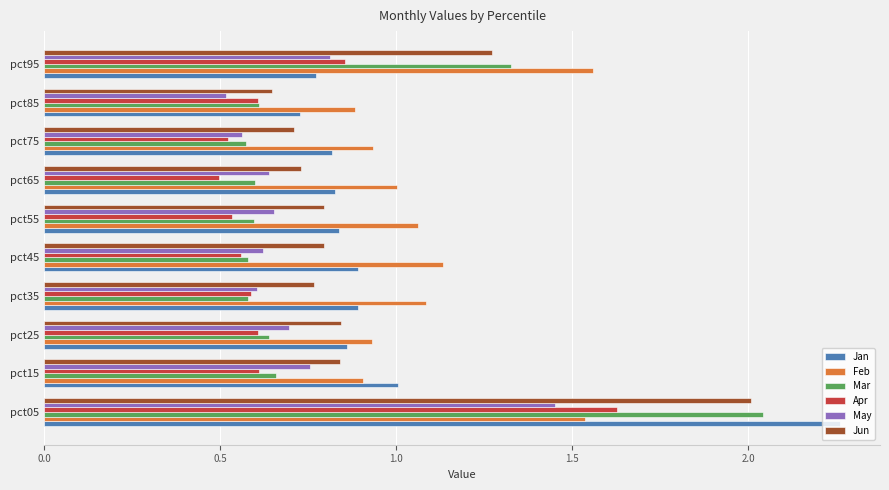

What is the difference between the highest and lowest values at pct75?

0.4